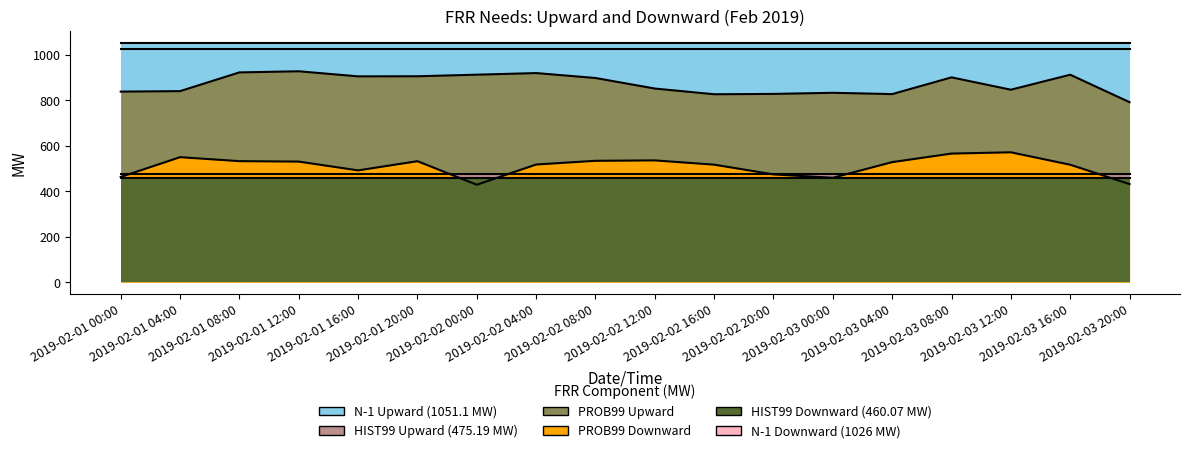

What is the sum of all HIST99_DOWN values?

8281.3